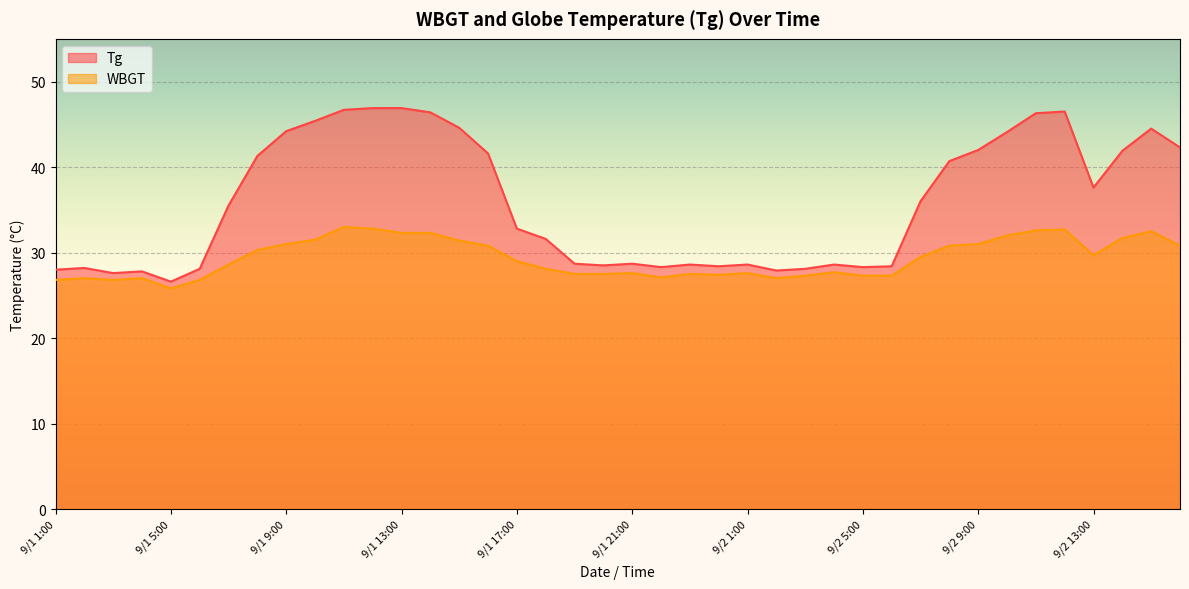

Where does the Tg series first go above 35?

9/1 7:00